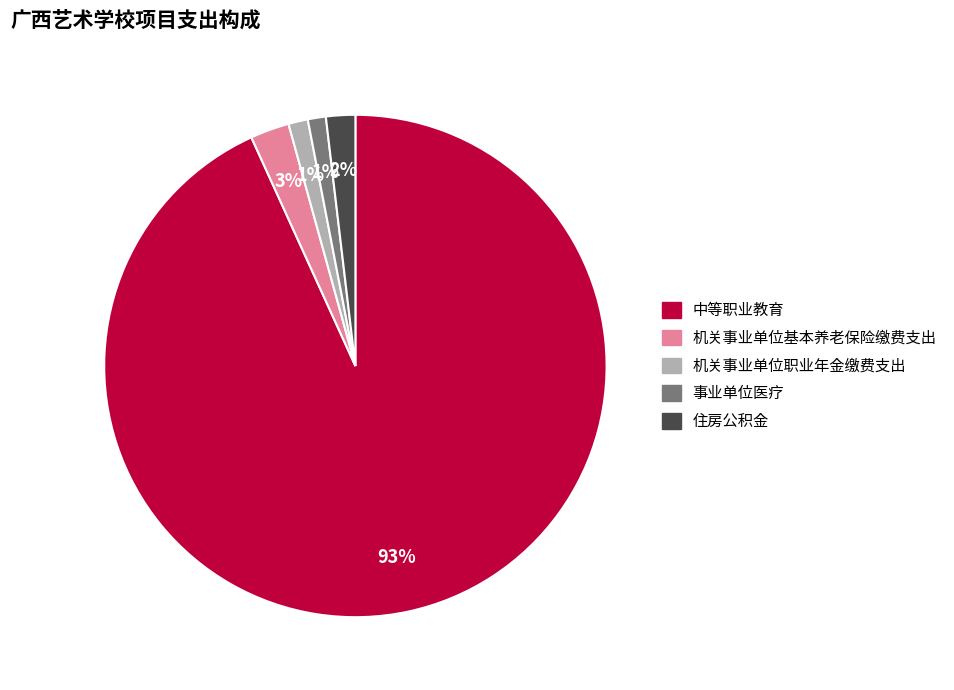

What percentage is the 住房公积金 slice, to the nearest percent?

2%